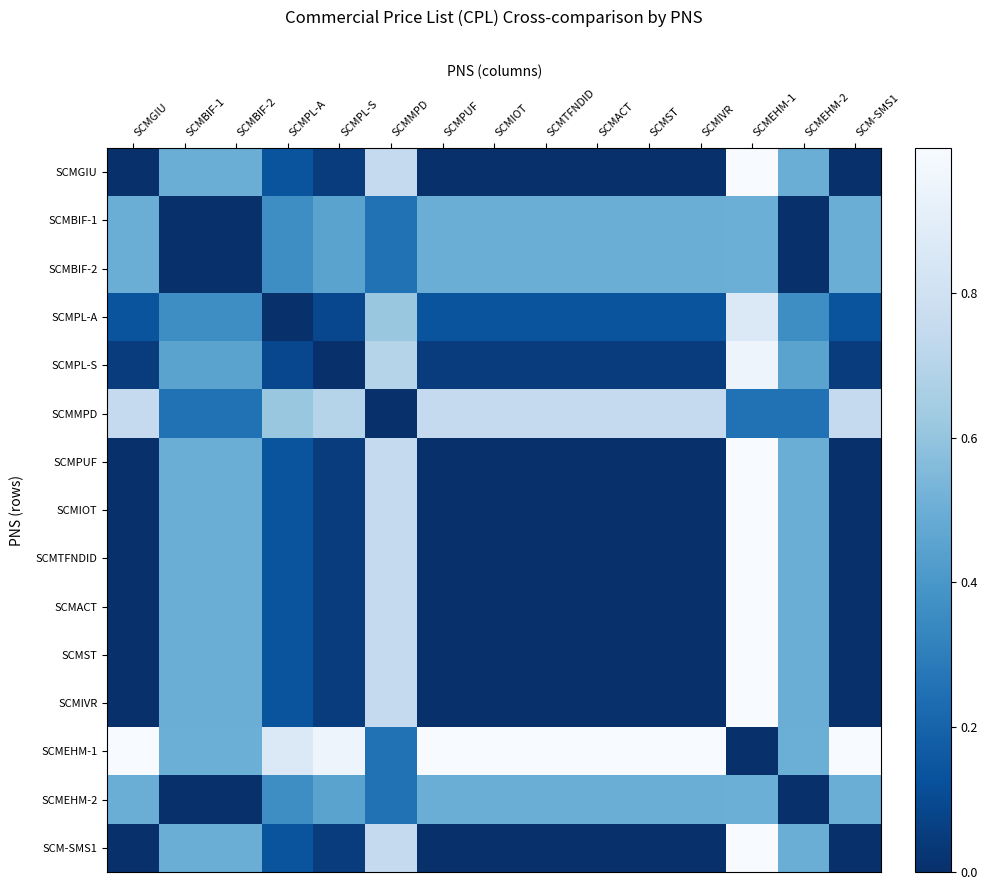

Reading right to left, extract all data points from this chart.

SCMGIU: SCM-SMS1=0.0	SCMEHM-2=0.5	SCMEHM-1=1.0	SCMIVR=0.0	SCMST=0.0	SCMACT=0.0	SCMTFNDID=0.0	SCMIOT=0.0	SCMPUF=0.0	SCMMPD=0.7	SCMPL-S=0.0	SCMPL-A=0.1	SCMBIF-2=0.5	SCMBIF-1=0.5	SCMGIU=0.0
SCMBIF-1: SCM-SMS1=0.5	SCMEHM-2=0.0	SCMEHM-1=0.5	SCMIVR=0.5	SCMST=0.5	SCMACT=0.5	SCMTFNDID=0.5	SCMIOT=0.5	SCMPUF=0.5	SCMMPD=0.2	SCMPL-S=0.5	SCMPL-A=0.4	SCMBIF-2=0.0	SCMBIF-1=0.0	SCMGIU=0.5
SCMBIF-2: SCM-SMS1=0.5	SCMEHM-2=0.0	SCMEHM-1=0.5	SCMIVR=0.5	SCMST=0.5	SCMACT=0.5	SCMTFNDID=0.5	SCMIOT=0.5	SCMPUF=0.5	SCMMPD=0.2	SCMPL-S=0.5	SCMPL-A=0.4	SCMBIF-2=0.0	SCMBIF-1=0.0	SCMGIU=0.5
SCMPL-A: SCM-SMS1=0.1	SCMEHM-2=0.4	SCMEHM-1=0.9	SCMIVR=0.1	SCMST=0.1	SCMACT=0.1	SCMTFNDID=0.1	SCMIOT=0.1	SCMPUF=0.1	SCMMPD=0.6	SCMPL-S=0.1	SCMPL-A=0.0	SCMBIF-2=0.4	SCMBIF-1=0.4	SCMGIU=0.1
SCMPL-S: SCM-SMS1=0.0	SCMEHM-2=0.5	SCMEHM-1=0.9	SCMIVR=0.0	SCMST=0.0	SCMACT=0.0	SCMTFNDID=0.0	SCMIOT=0.0	SCMPUF=0.0	SCMMPD=0.7	SCMPL-S=0.0	SCMPL-A=0.1	SCMBIF-2=0.5	SCMBIF-1=0.5	SCMGIU=0.0
SCMMPD: SCM-SMS1=0.7	SCMEHM-2=0.2	SCMEHM-1=0.2	SCMIVR=0.7	SCMST=0.7	SCMACT=0.7	SCMTFNDID=0.7	SCMIOT=0.7	SCMPUF=0.7	SCMMPD=0.0	SCMPL-S=0.7	SCMPL-A=0.6	SCMBIF-2=0.2	SCMBIF-1=0.2	SCMGIU=0.7
SCMPUF: SCM-SMS1=0.0	SCMEHM-2=0.5	SCMEHM-1=1.0	SCMIVR=0.0	SCMST=0.0	SCMACT=0.0	SCMTFNDID=0.0	SCMIOT=0.0	SCMPUF=0.0	SCMMPD=0.7	SCMPL-S=0.0	SCMPL-A=0.1	SCMBIF-2=0.5	SCMBIF-1=0.5	SCMGIU=0.0
SCMIOT: SCM-SMS1=0.0	SCMEHM-2=0.5	SCMEHM-1=1.0	SCMIVR=0.0	SCMST=0.0	SCMACT=0.0	SCMTFNDID=0.0	SCMIOT=0.0	SCMPUF=0.0	SCMMPD=0.7	SCMPL-S=0.0	SCMPL-A=0.1	SCMBIF-2=0.5	SCMBIF-1=0.5	SCMGIU=0.0
SCMTFNDID: SCM-SMS1=0.0	SCMEHM-2=0.5	SCMEHM-1=1.0	SCMIVR=0.0	SCMST=0.0	SCMACT=0.0	SCMTFNDID=0.0	SCMIOT=0.0	SCMPUF=0.0	SCMMPD=0.7	SCMPL-S=0.0	SCMPL-A=0.1	SCMBIF-2=0.5	SCMBIF-1=0.5	SCMGIU=0.0
SCMACT: SCM-SMS1=0.0	SCMEHM-2=0.5	SCMEHM-1=1.0	SCMIVR=0.0	SCMST=0.0	SCMACT=0.0	SCMTFNDID=0.0	SCMIOT=0.0	SCMPUF=0.0	SCMMPD=0.7	SCMPL-S=0.0	SCMPL-A=0.1	SCMBIF-2=0.5	SCMBIF-1=0.5	SCMGIU=0.0
SCMST: SCM-SMS1=0.0	SCMEHM-2=0.5	SCMEHM-1=1.0	SCMIVR=0.0	SCMST=0.0	SCMACT=0.0	SCMTFNDID=0.0	SCMIOT=0.0	SCMPUF=0.0	SCMMPD=0.7	SCMPL-S=0.0	SCMPL-A=0.1	SCMBIF-2=0.5	SCMBIF-1=0.5	SCMGIU=0.0
SCMIVR: SCM-SMS1=0.0	SCMEHM-2=0.5	SCMEHM-1=1.0	SCMIVR=0.0	SCMST=0.0	SCMACT=0.0	SCMTFNDID=0.0	SCMIOT=0.0	SCMPUF=0.0	SCMMPD=0.7	SCMPL-S=0.0	SCMPL-A=0.1	SCMBIF-2=0.5	SCMBIF-1=0.5	SCMGIU=0.0
SCMEHM-1: SCM-SMS1=1.0	SCMEHM-2=0.5	SCMEHM-1=0.0	SCMIVR=1.0	SCMST=1.0	SCMACT=1.0	SCMTFNDID=1.0	SCMIOT=1.0	SCMPUF=1.0	SCMMPD=0.2	SCMPL-S=0.9	SCMPL-A=0.9	SCMBIF-2=0.5	SCMBIF-1=0.5	SCMGIU=1.0
SCMEHM-2: SCM-SMS1=0.5	SCMEHM-2=0.0	SCMEHM-1=0.5	SCMIVR=0.5	SCMST=0.5	SCMACT=0.5	SCMTFNDID=0.5	SCMIOT=0.5	SCMPUF=0.5	SCMMPD=0.2	SCMPL-S=0.5	SCMPL-A=0.4	SCMBIF-2=0.0	SCMBIF-1=0.0	SCMGIU=0.5
SCM-SMS1: SCM-SMS1=0.0	SCMEHM-2=0.5	SCMEHM-1=1.0	SCMIVR=0.0	SCMST=0.0	SCMACT=0.0	SCMTFNDID=0.0	SCMIOT=0.0	SCMPUF=0.0	SCMMPD=0.7	SCMPL-S=0.0	SCMPL-A=0.1	SCMBIF-2=0.5	SCMBIF-1=0.5	SCMGIU=0.0